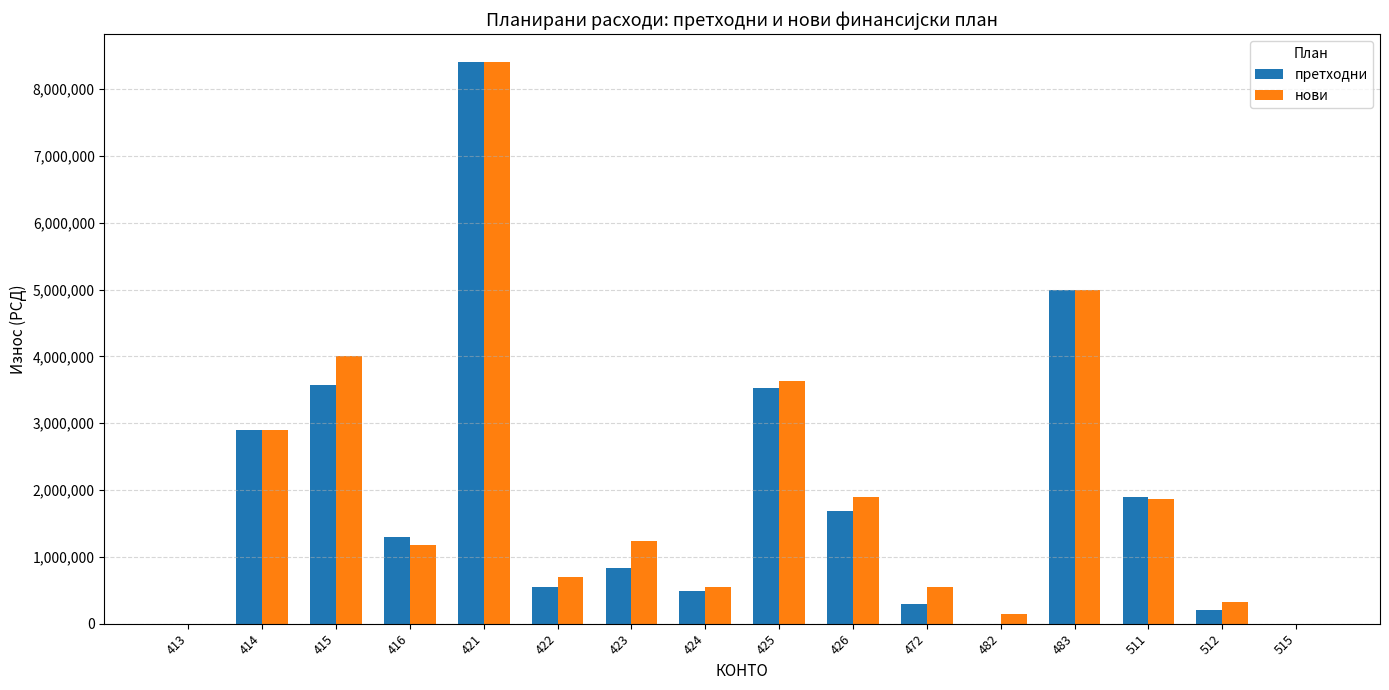

The value of нови at 414 is 1571107. True or false?

False